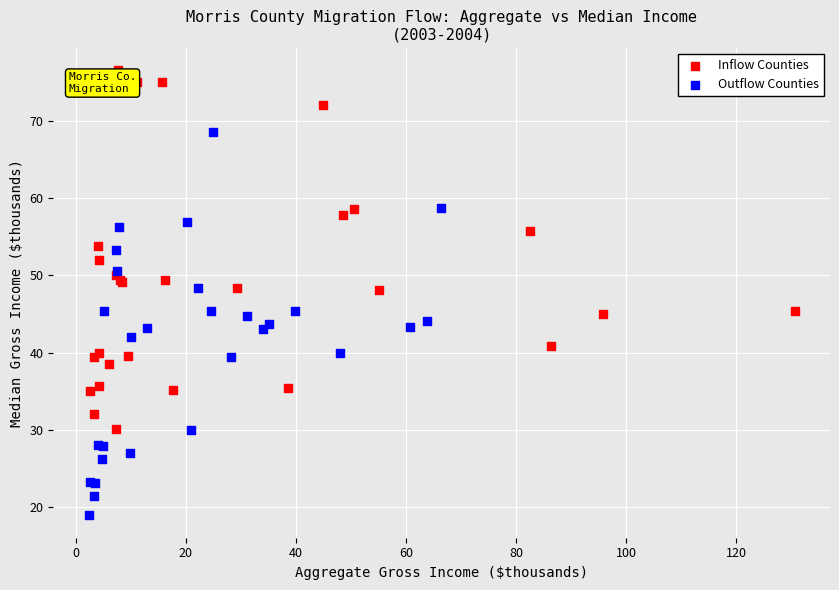

Which series contains the lowest Y value?

Outflow Counties